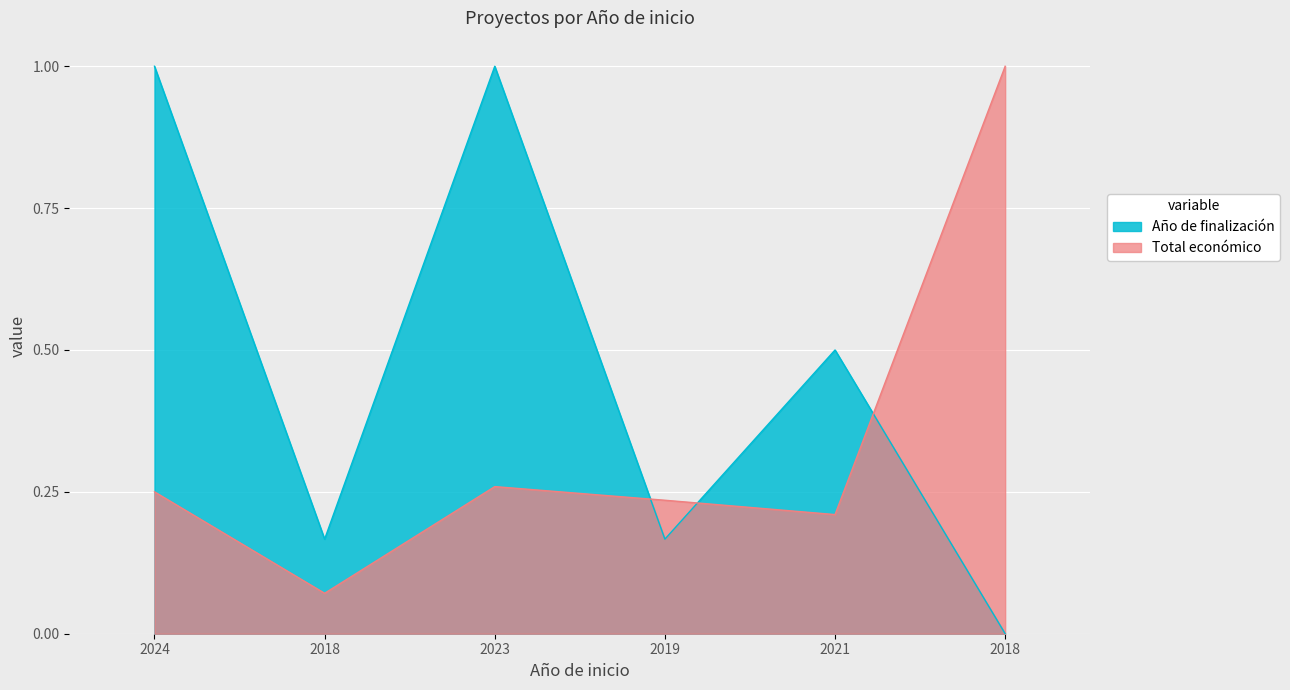

Where is Año de finalización nearest to the value 0?

2018